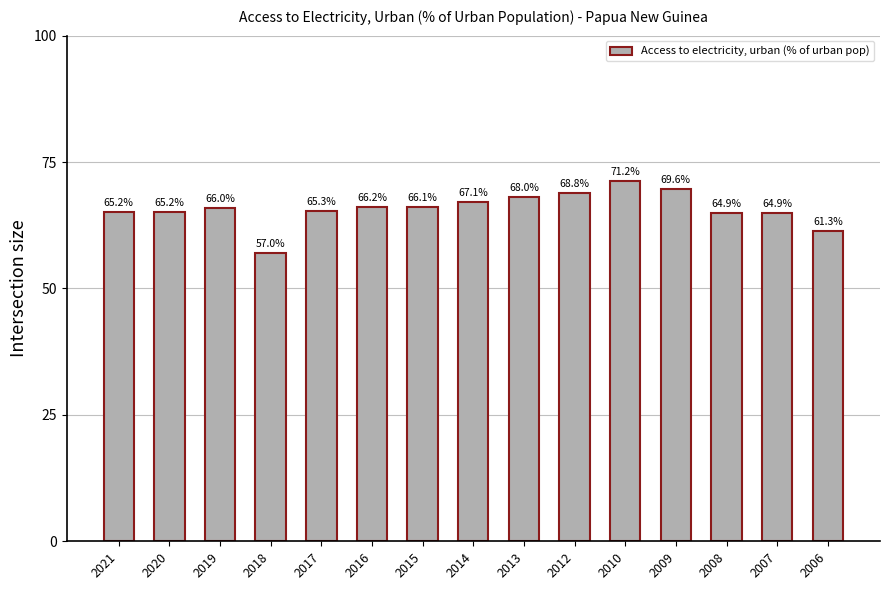

Where is the data nearest to the value 64?

2007